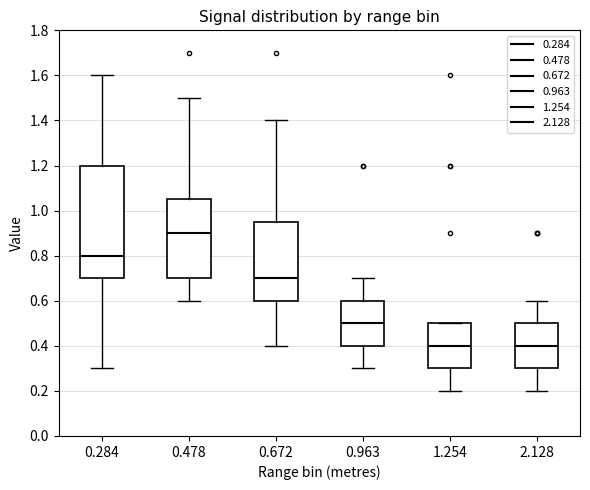

Which box is the tallest, from its lower edge to its upper edge?

0.284